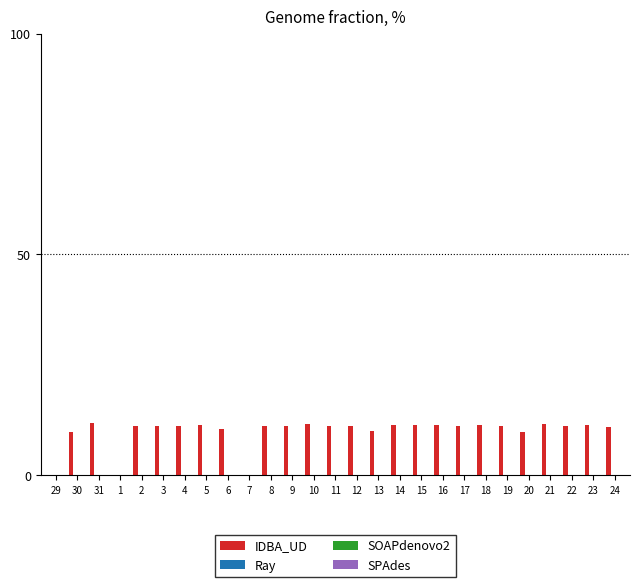

What is the sum of all values?

266.2